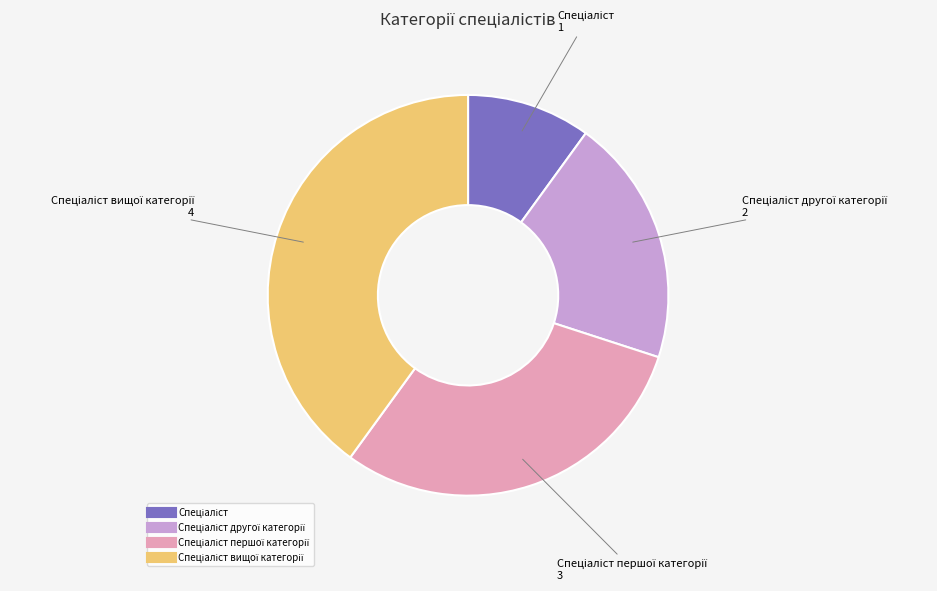

Is there any slice that represents more than half of the pie?

No